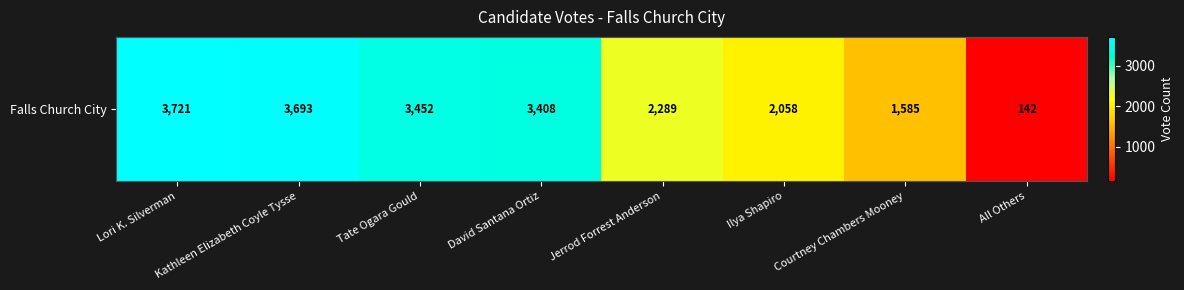

Which has a higher value, Tate Ogara Gould or Jerrod Forrest Anderson?

Tate Ogara Gould